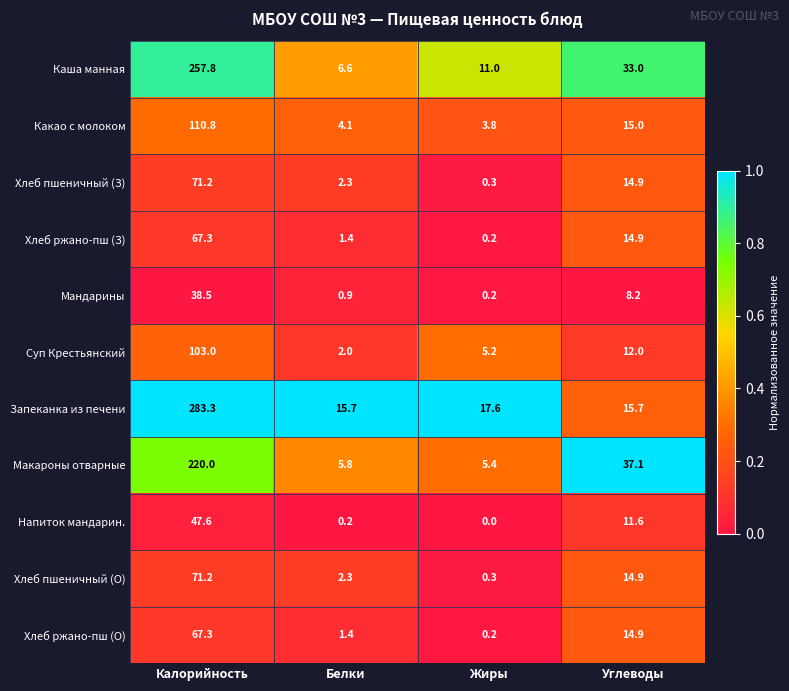

What is the difference between the maximum and minimum values in the Хлеб ржано-пш (О) series?

67.1